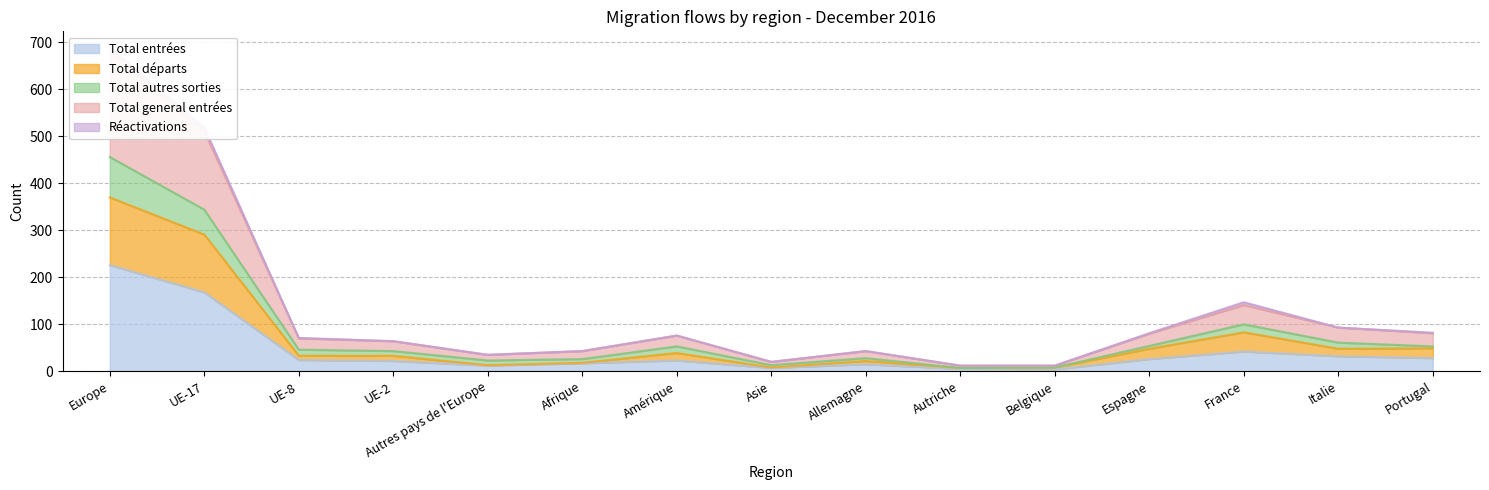

At which label is Total entrées closest to 115?

UE-17